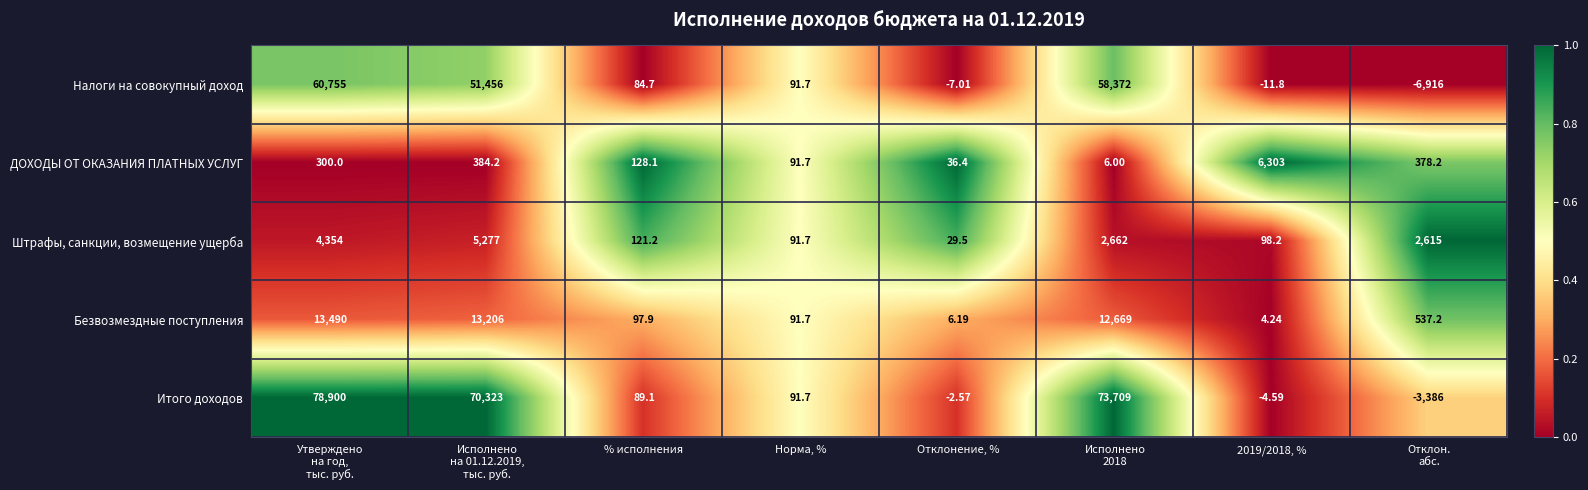

Between Исполнено
на 01.12.2019,
тыс. руб. and Отклонение, %, which series saw the biggest shift?

Итого доходов